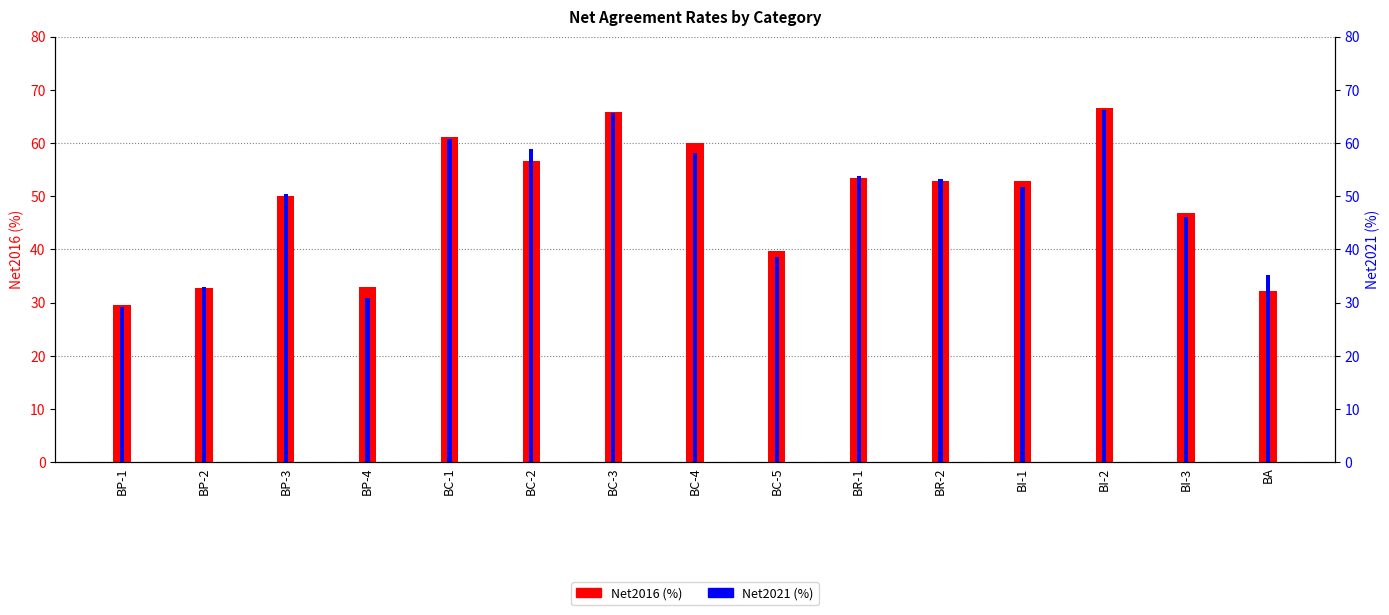

What is the average value of the Net2016 series?

48.9